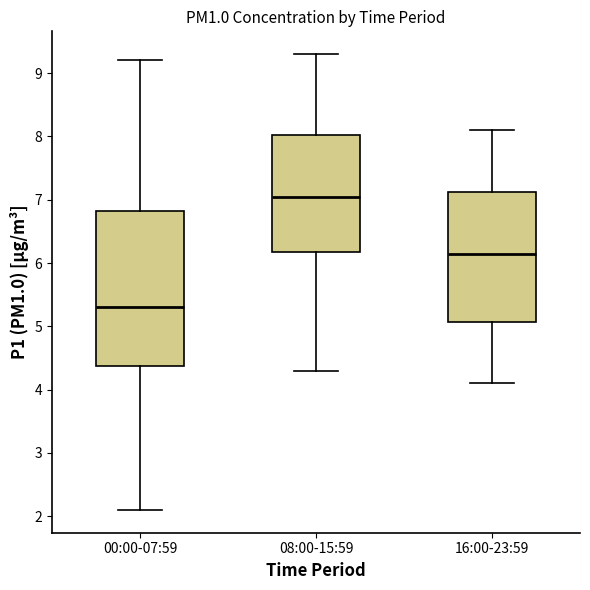

Reading left to right, transcribe this box plot: for each box, give where its median line is, the range the box spans, and where its two whiskers end, as read against the y-axis. The values are not printed on the chart, so give them approximately, as read against the axis.

00:00-07:59: median 5.3, box 4.4 to 6.8, whiskers 2.1 to 9.2
08:00-15:59: median 7.1, box 6.2 to 8.0, whiskers 4.3 to 9.3
16:00-23:59: median 6.2, box 5.1 to 7.1, whiskers 4.1 to 8.1